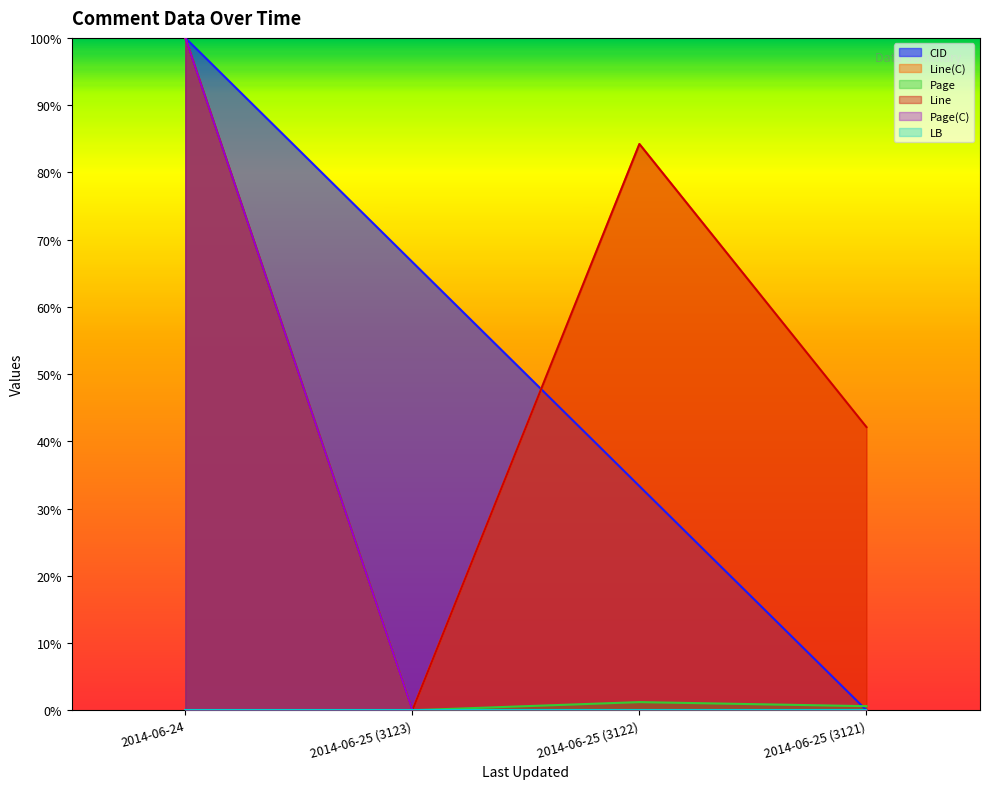

Does the chart display data point markers on the line(s)?

No